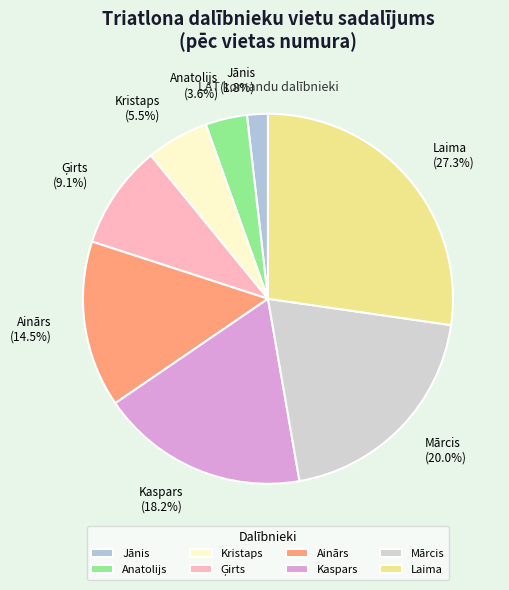

Between Mārcis and Laima, which is larger?

Laima